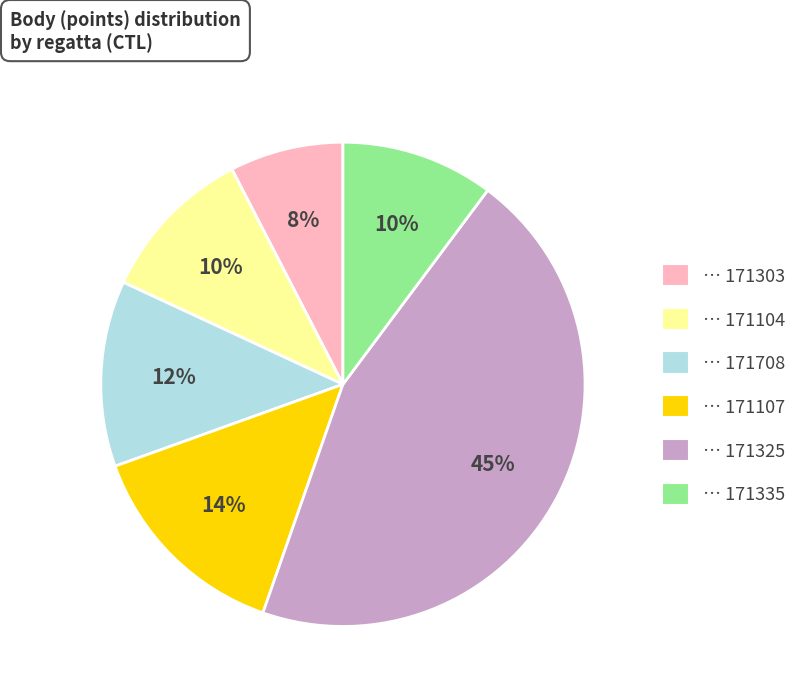

How many slices are in this pie chart?

6